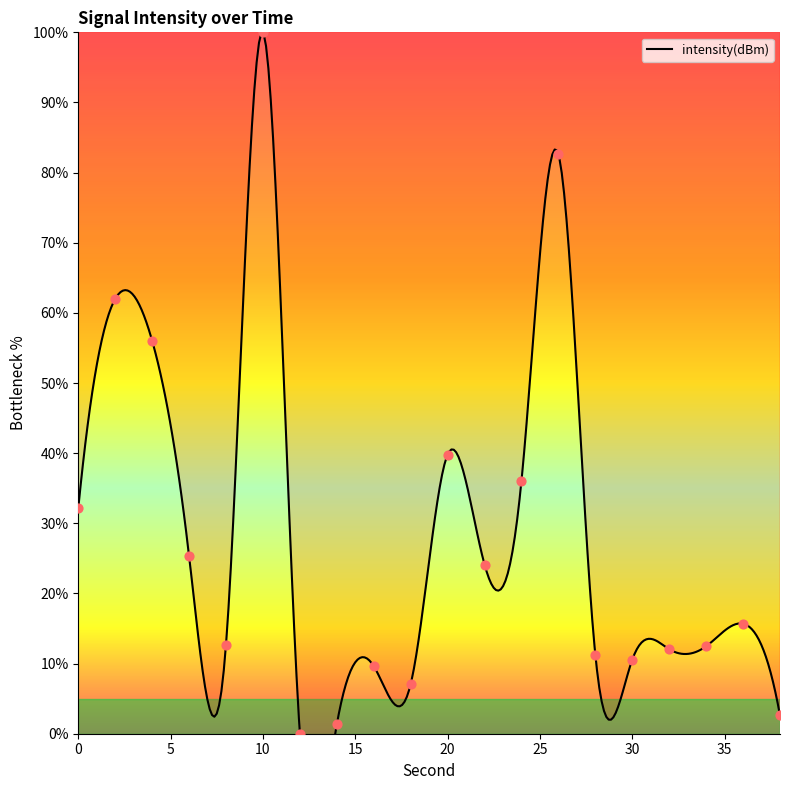

Approximately how many times larger is the value at 0 compared to 18?

4.5